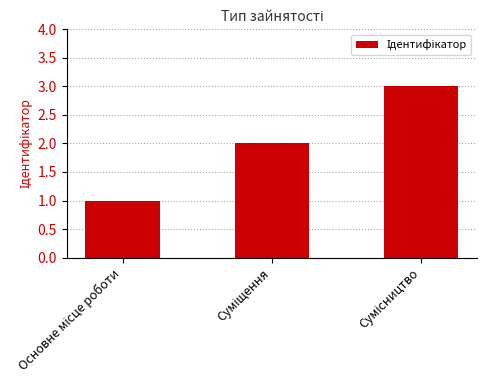

What is the smallest value displayed?

1